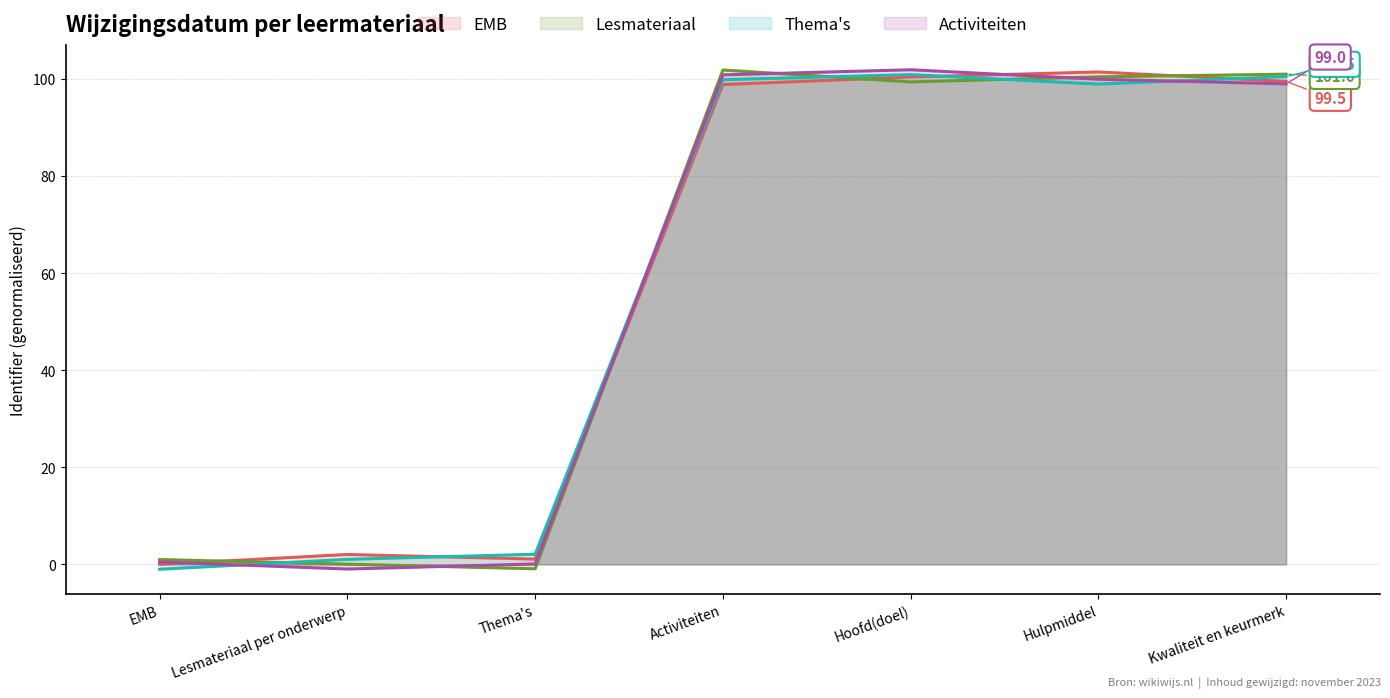

Is the value of Activiteiten at Hulpmiddel greater than the value of Lesmateriaal at Thema's?

Yes